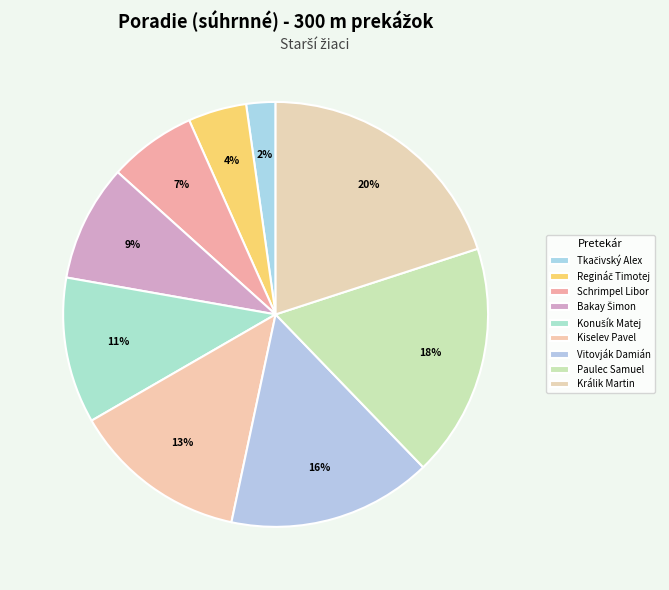

Does any single category account for the majority?

No